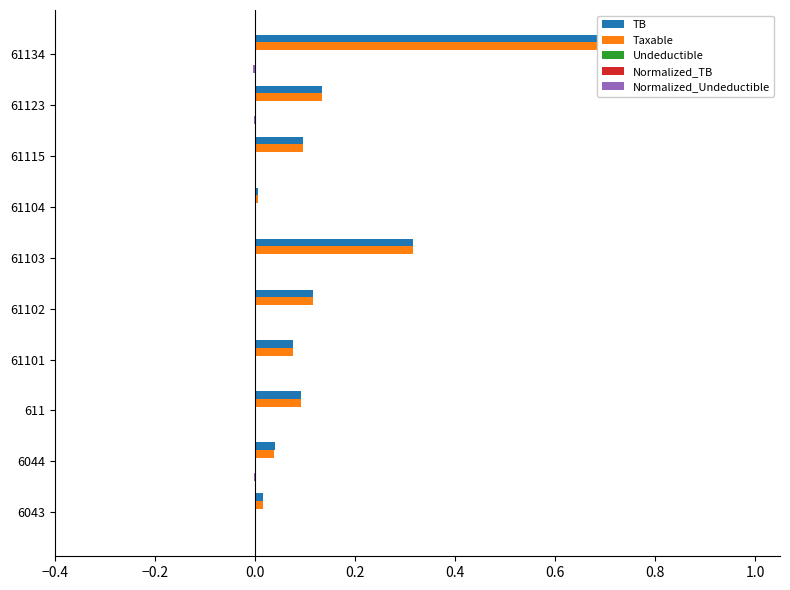

How many data points in Normalized_Undeductible are less than 0?

5